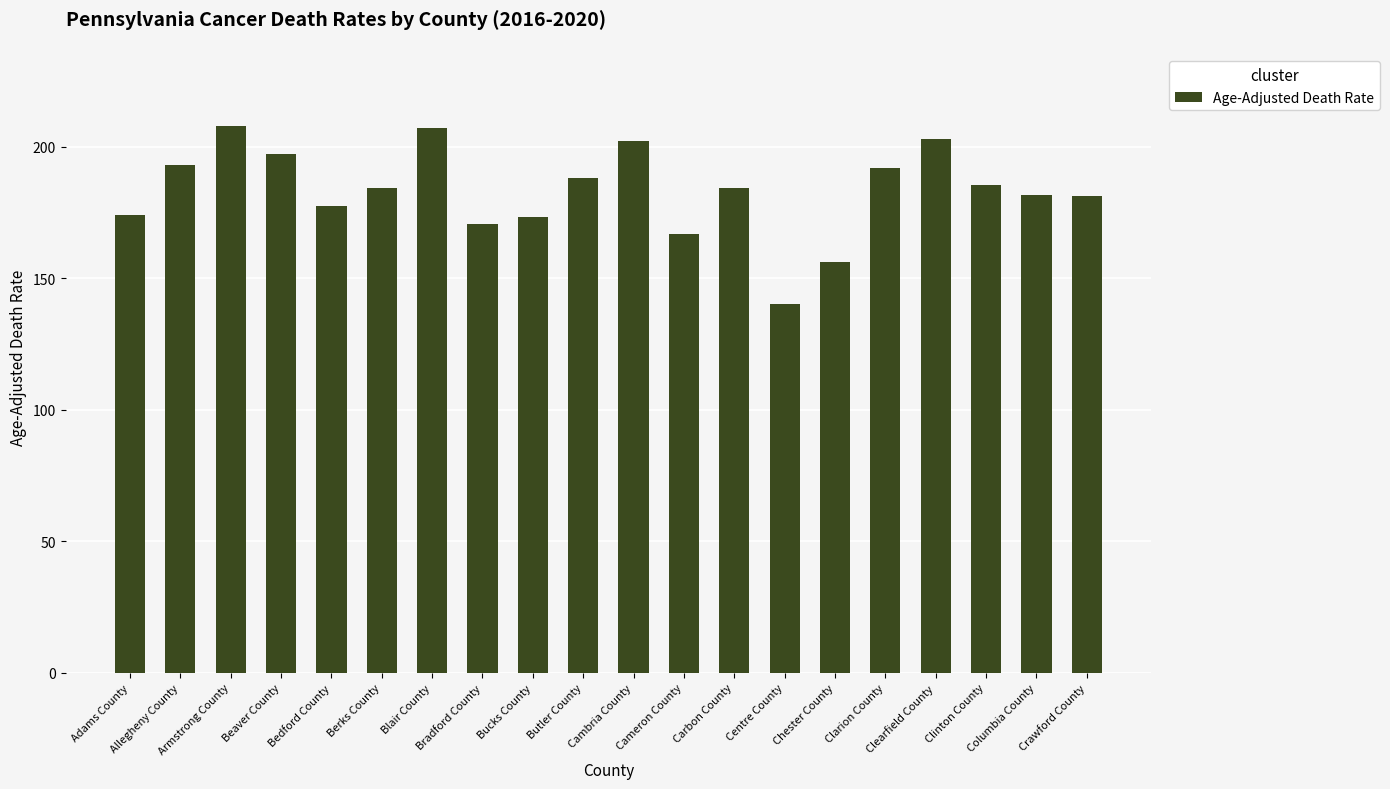

Which label corresponds to the smallest value in the chart?

Centre County